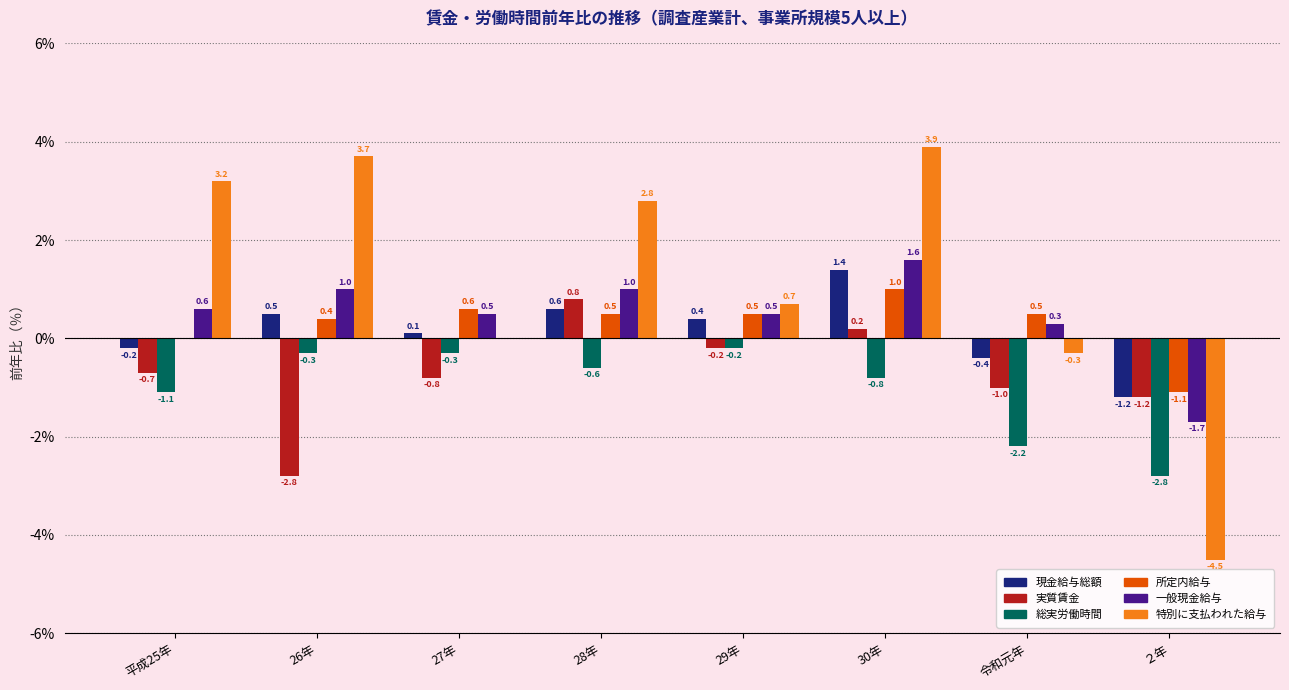

Is it true that 実質賃金 equals -0.2 at 29年?

True